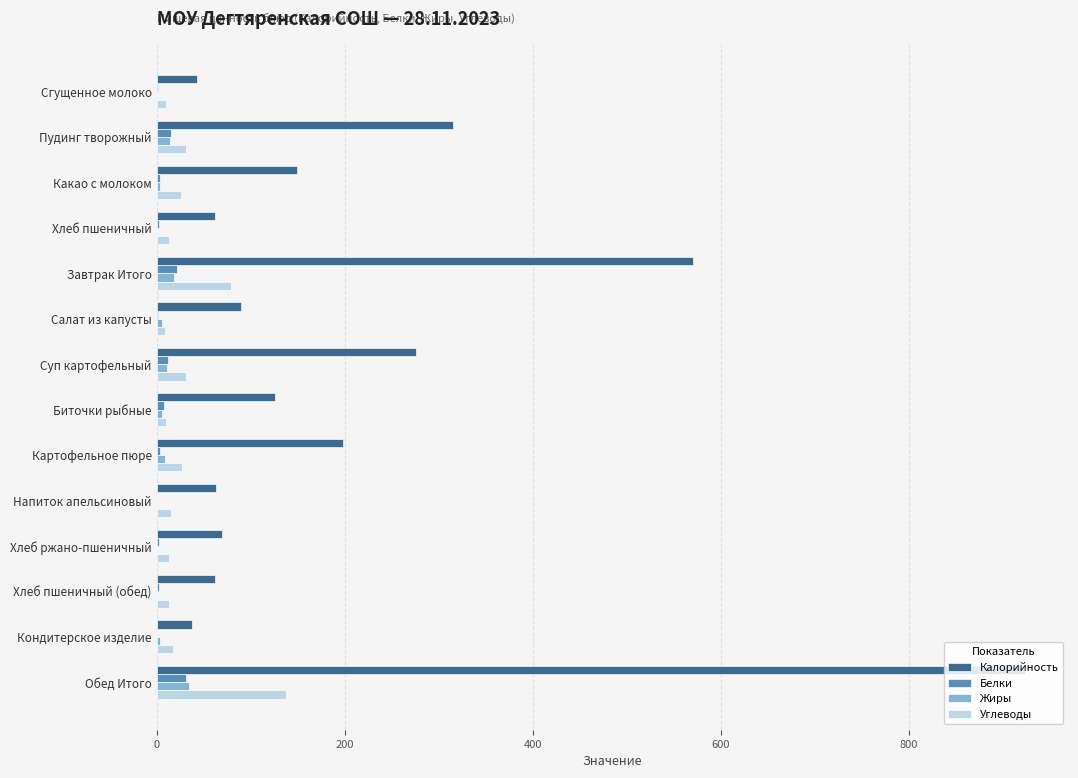

What is the highest value of the Жиры series?

34.6